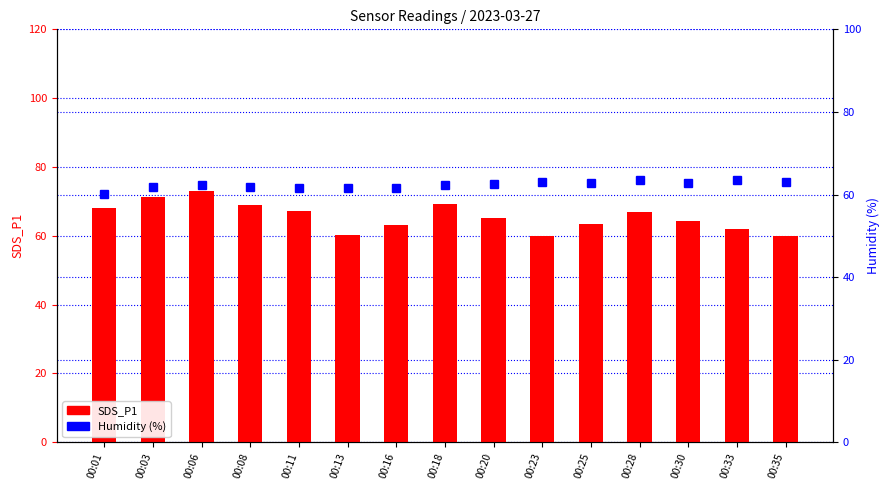

What are all the series names shown in the legend?

SDS_P1, Humidity (%)